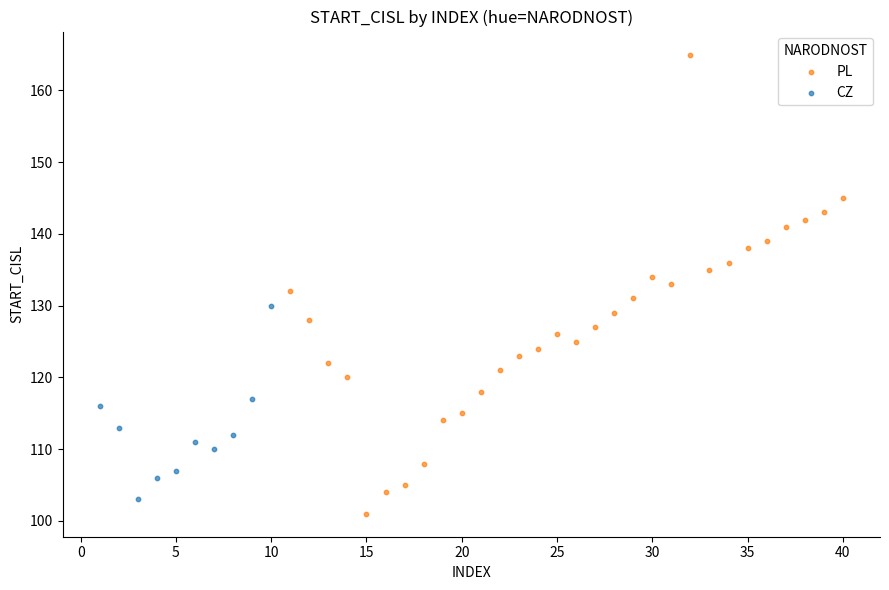

Which series has the widest spread of Y values?

PL